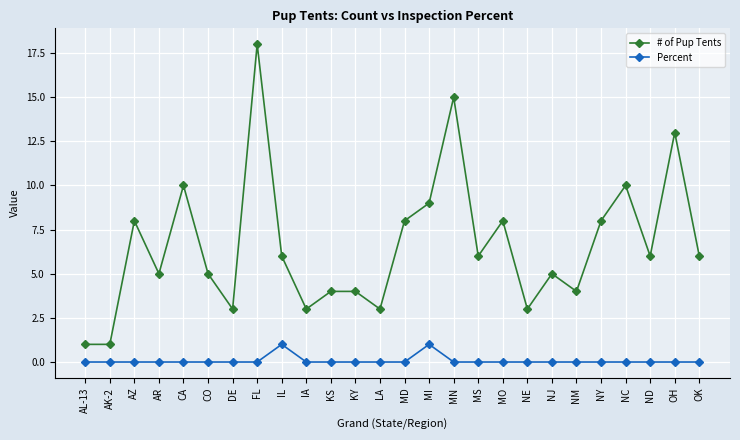

Reading right to left, what are all the values shown in this chart?

# of Pup Tents: OK=6	OH=13	ND=6	NC=10	NY=8	NM=4	NJ=5	NE=3	MO=8	MS=6	MN=15	MI=9	MD=8	LA=3	KY=4	KS=4	IA=3	IL=6	FL=18	DE=3	CO=5	CA=10	AR=5	AZ=8	AK-2=1	AL-13=1
Percent: OK=0	OH=0	ND=0	NC=0	NY=0	NM=0	NJ=0	NE=0	MO=0	MS=0	MN=0	MI=1	MD=0	LA=0	KY=0	KS=0	IA=0	IL=1	FL=0	DE=0	CO=0	CA=0	AR=0	AZ=0	AK-2=0	AL-13=0